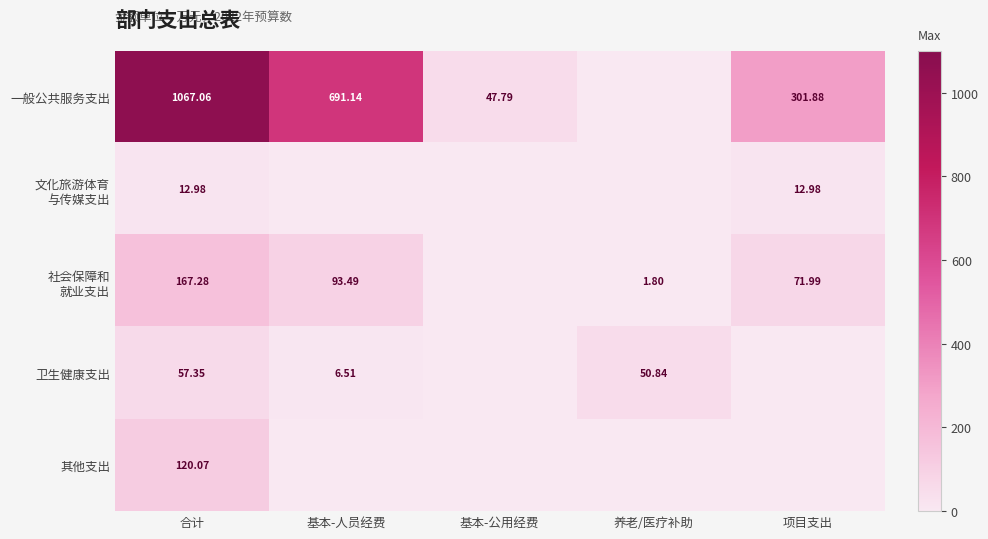

How many data points does each series have?

5